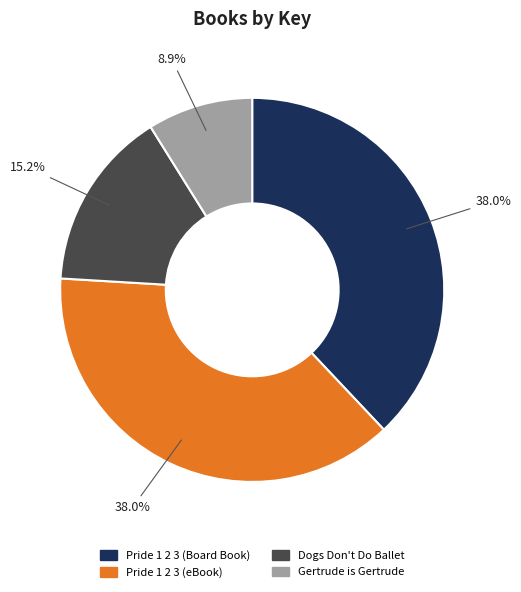

To the nearest percent, what portion does Gertrude is Gertrude represent?

9%